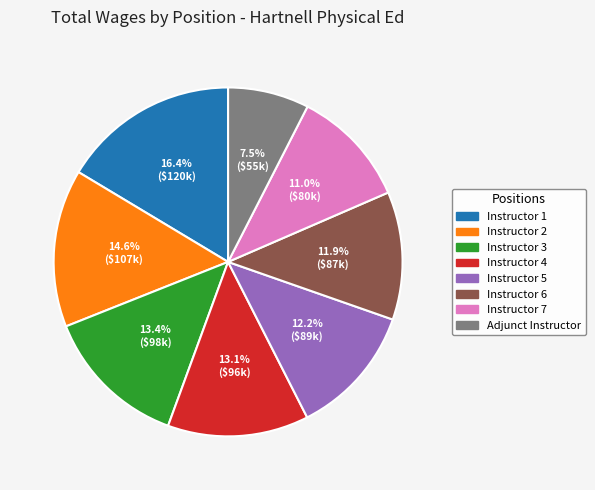

Does any single category account for the majority?

No